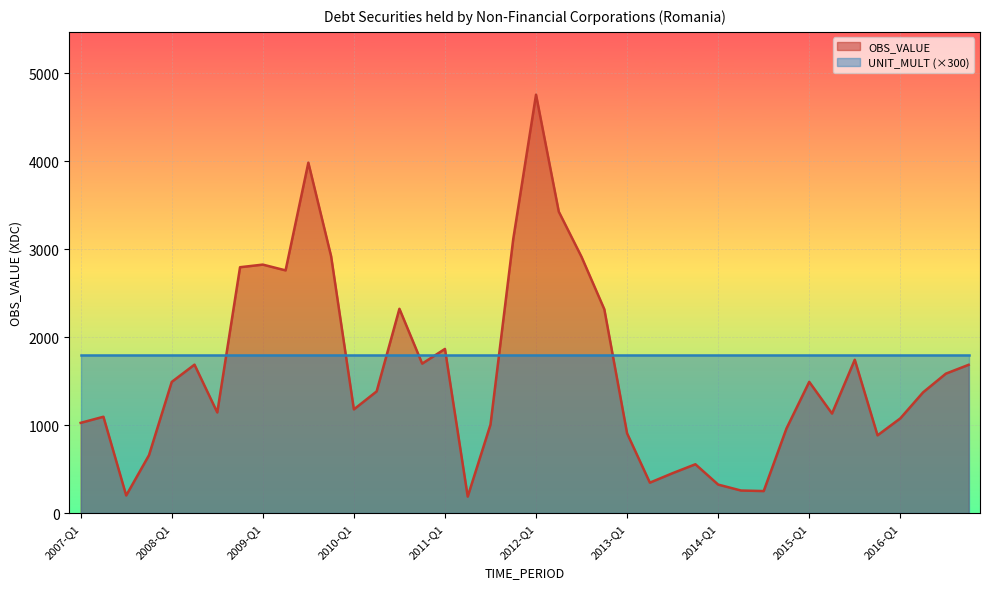

How many interior local valleys (lower than both neighbors) does the data have?

10